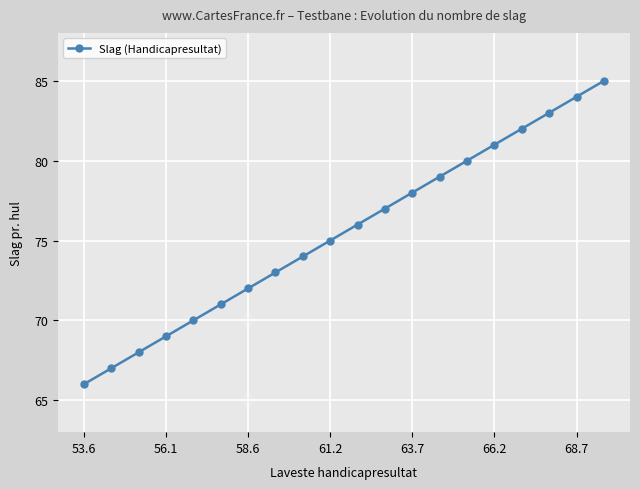

Does the chart have visible grid lines?

Yes